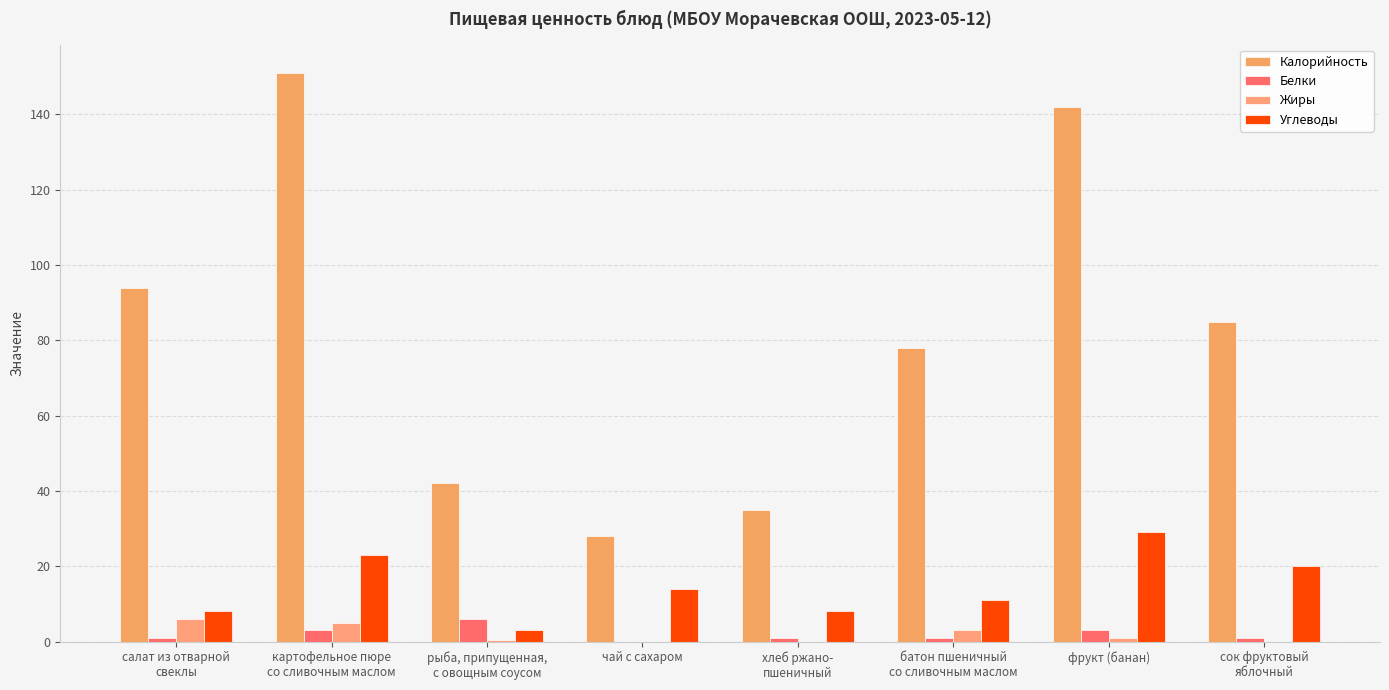

Which series has the largest range (max minus min)?

Калорийность